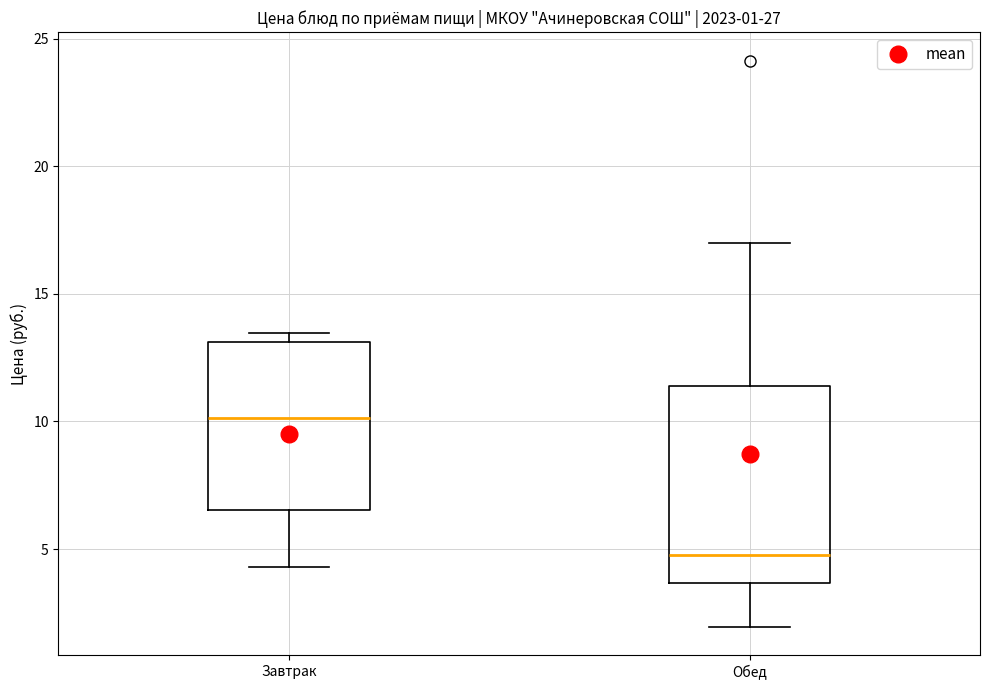

Comparing the boxes themselves (not the whiskers), which one is the tallest?

Обед